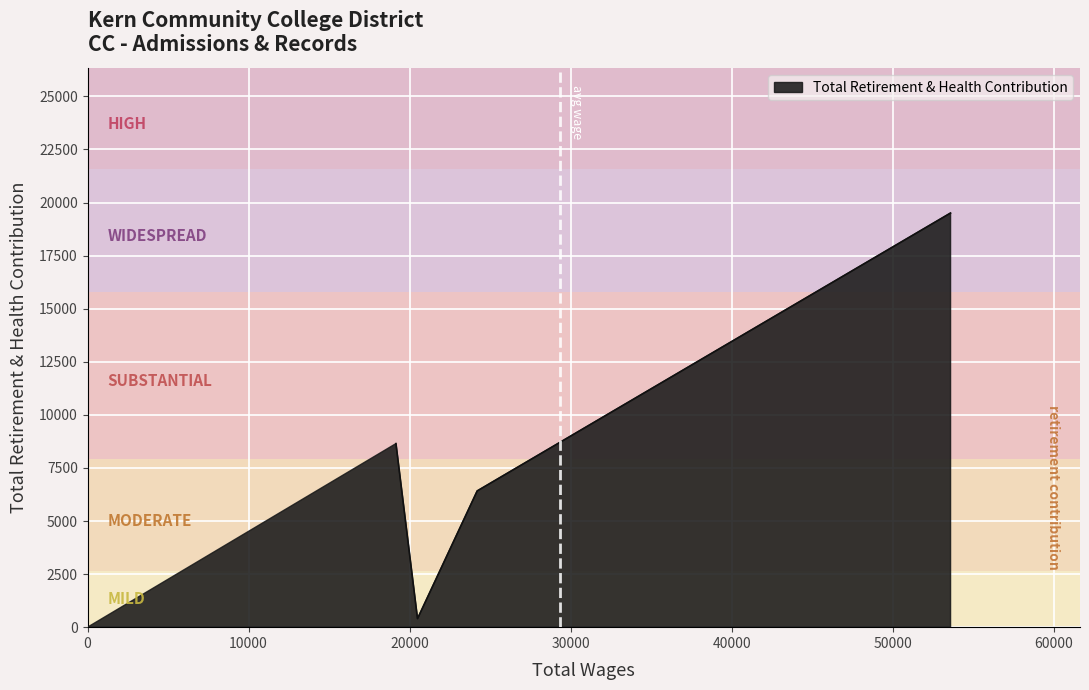

How many values are below 8646?

2